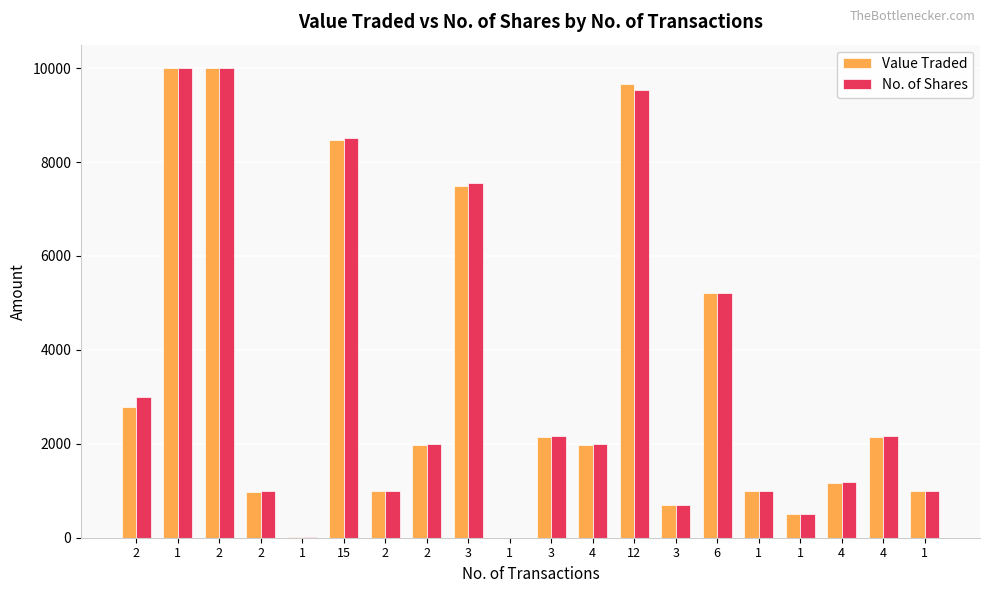

Which series has the largest total across all categories?

No. of Shares